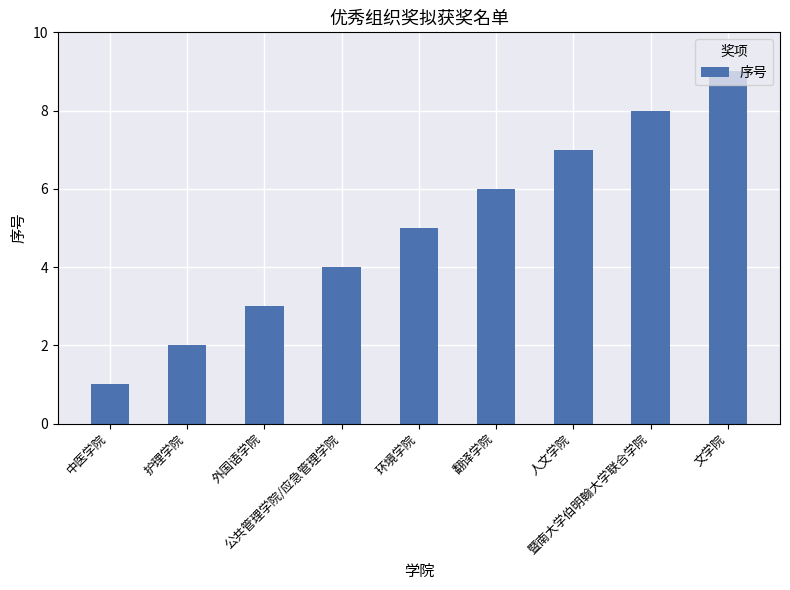

Count the values in the range 3 to 7.

5